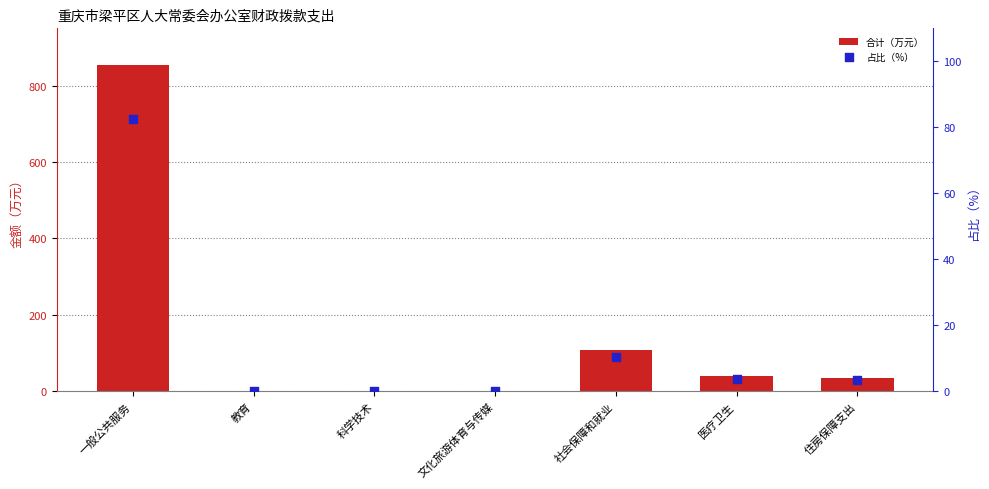

At how many categories does at least one series exceed 478?

1